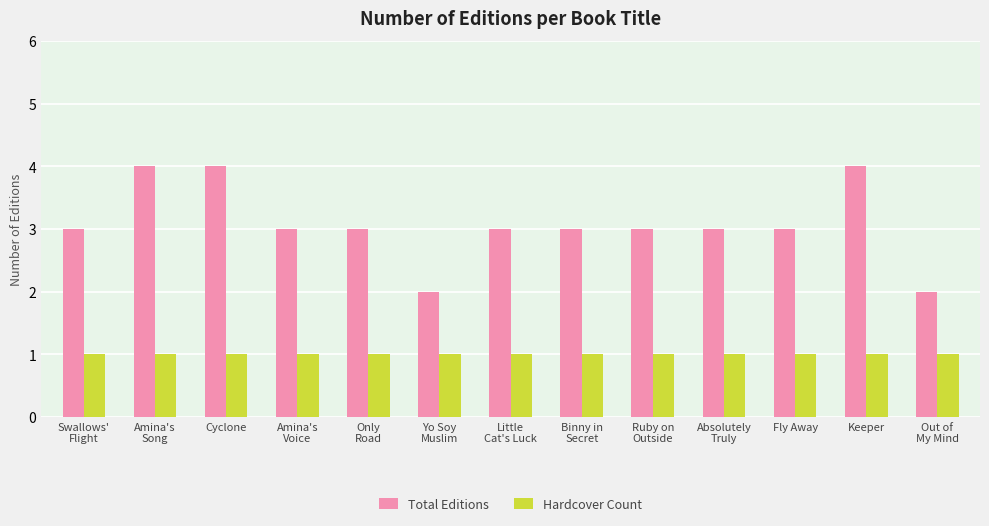

What is the label of the 9th bar from the right?

Only
Road